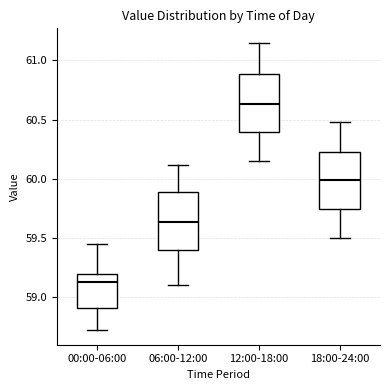

Reading left to right, read every box against the y-axis: the position of its median line, the range the box covers, and the ends of its whiskers. The values are not printed on the chart, so give them approximately, as read against the axis.

00:00-06:00: median 59.15, box 58.90 to 59.20, whiskers 58.70 to 59.45
06:00-12:00: median 59.65, box 59.40 to 59.90, whiskers 59.10 to 60.10
12:00-18:00: median 60.65, box 60.40 to 60.90, whiskers 60.15 to 61.15
18:00-24:00: median 60.00, box 59.75 to 60.25, whiskers 59.50 to 60.50